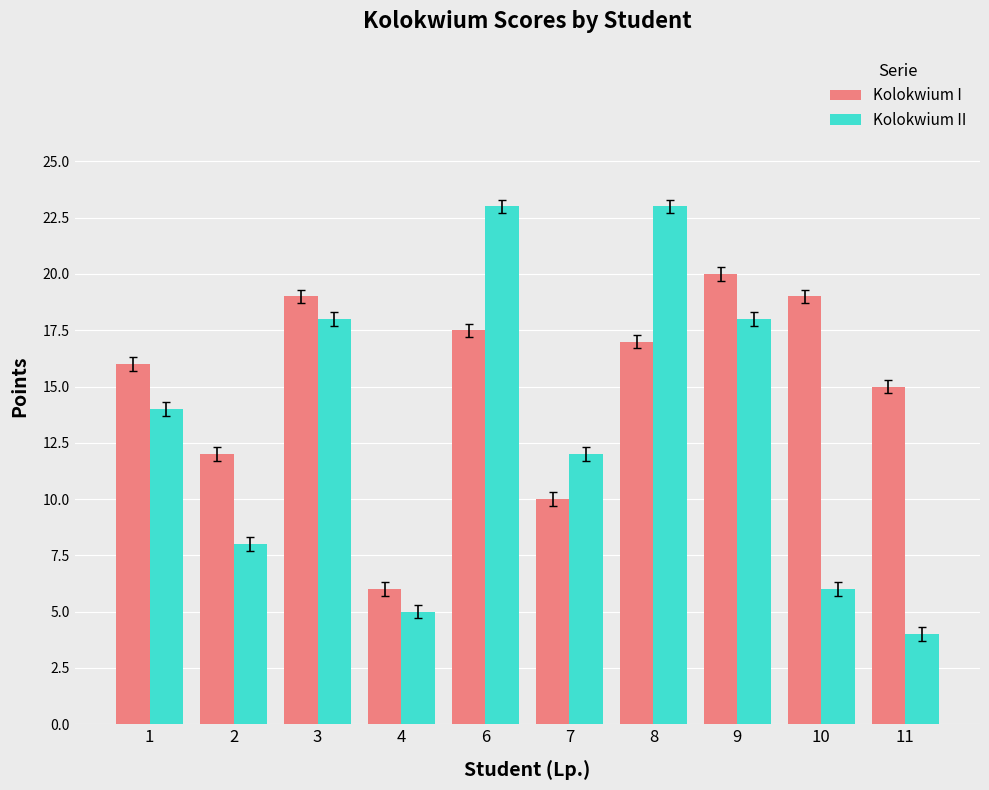

Which series has the widest spread of values?

Kolokwium II